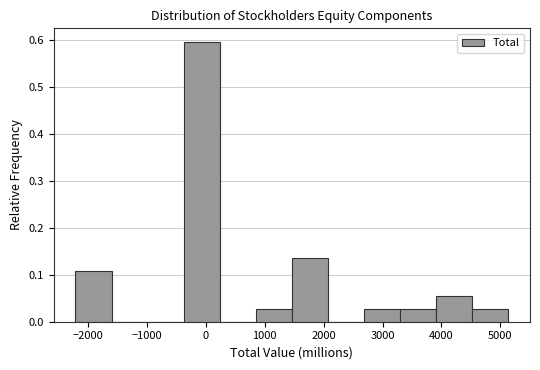

Over which range of the x-axis is the bar tallest?

-400 to 200